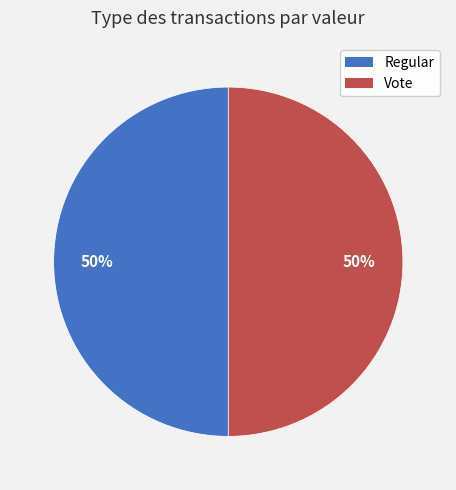

Approximately how many times larger is the value at Regular compared to Vote?

1.0